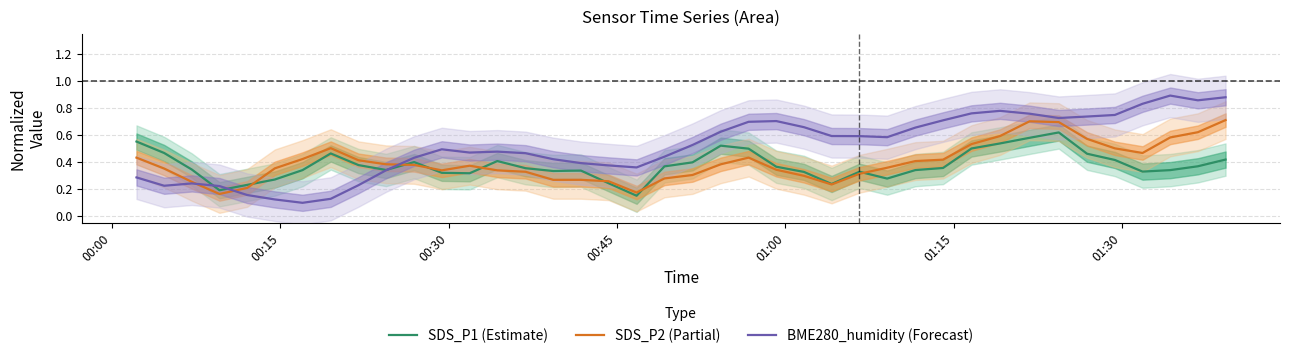

At how many categories does at least one series exceed 0?

40